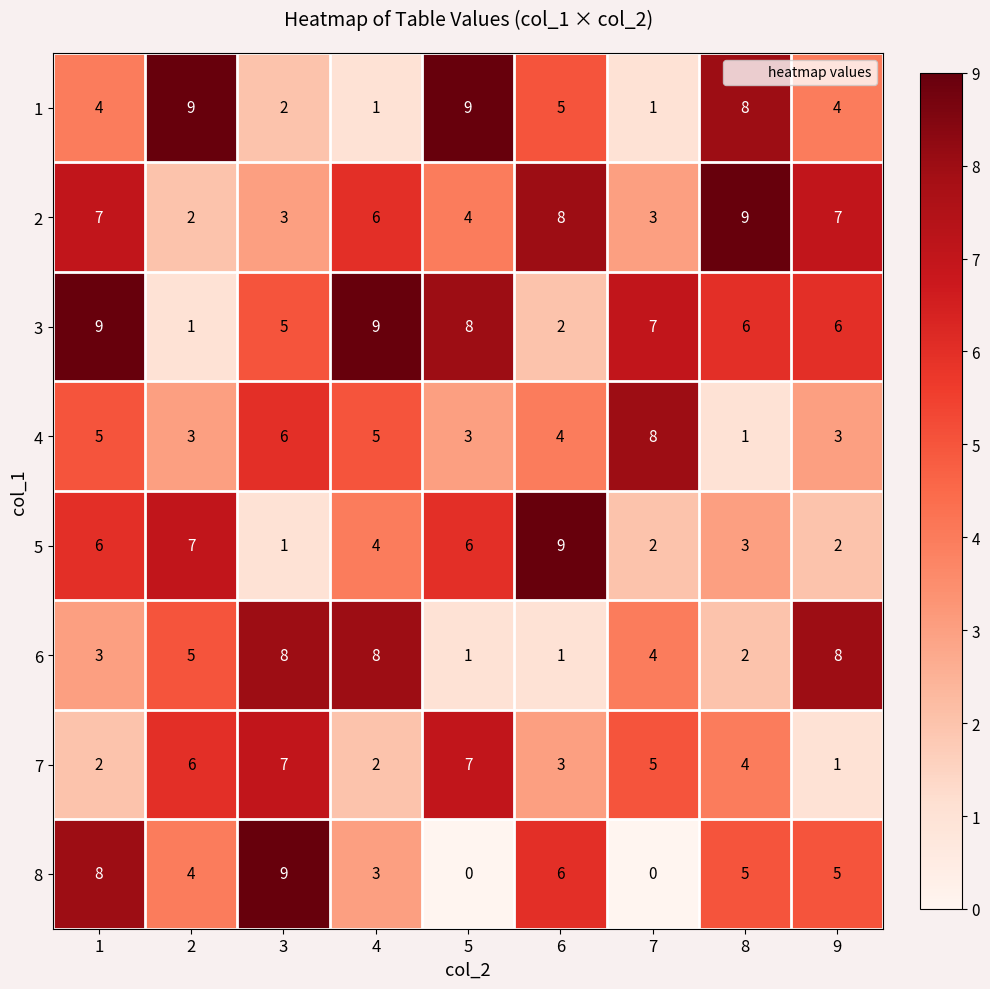

Count the number of data series in this chart.

8